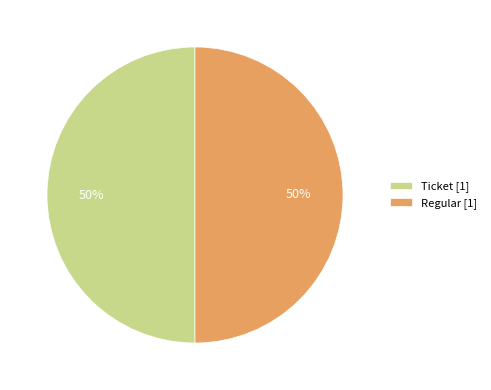

Do Regular [1] and Ticket [1] together represent more than half of the pie?

Yes